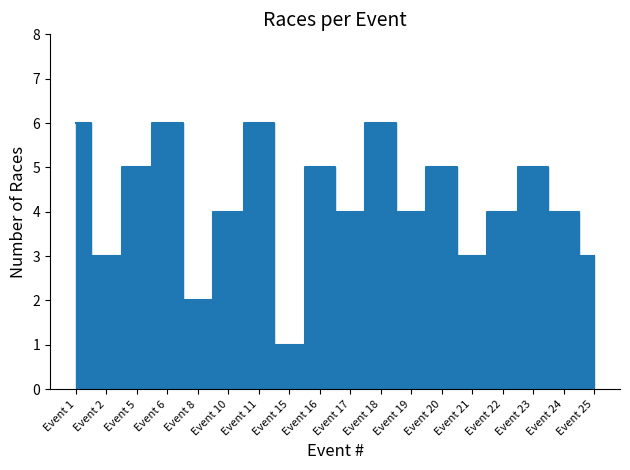

List the labels in order of value, smallest first.

Event 15, Event 8, Event 2, Event 21, Event 25, Event 10, Event 17, Event 19, Event 22, Event 24, Event 5, Event 16, Event 20, Event 23, Event 1, Event 6, Event 11, Event 18